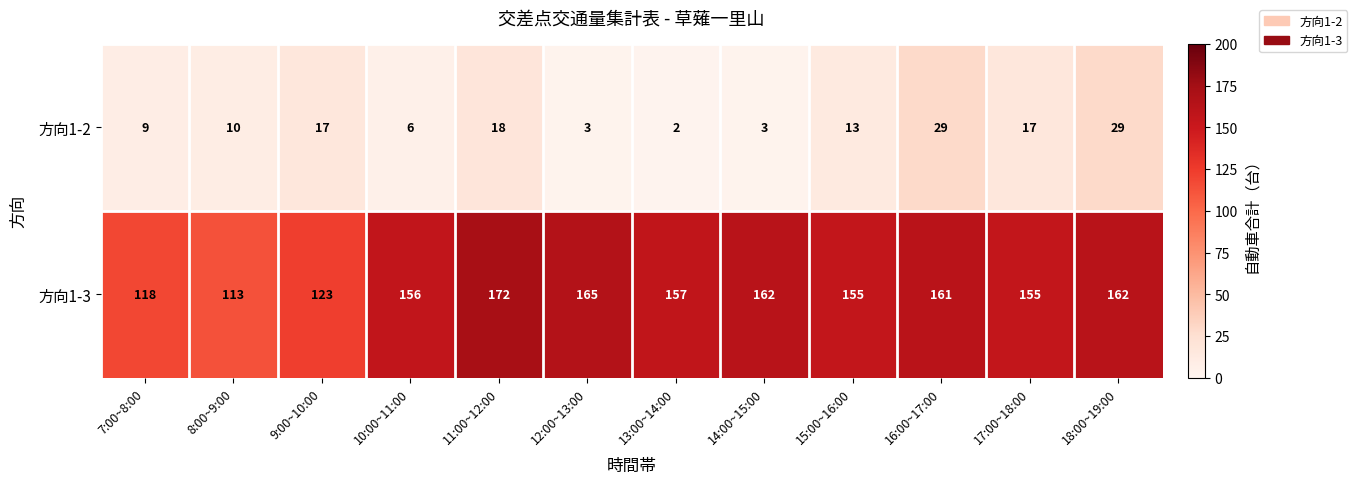

Which series changed the most between 12:00~13:00 and 18:00~19:00?

方向1-2